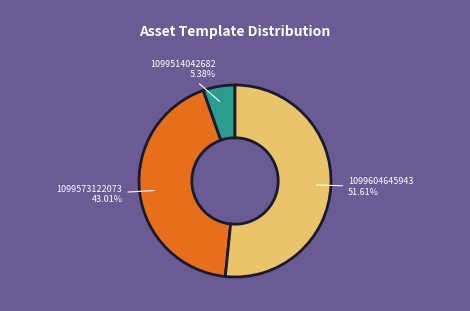

Which has a higher value, 1099573122073 or 1099604645943?

1099604645943